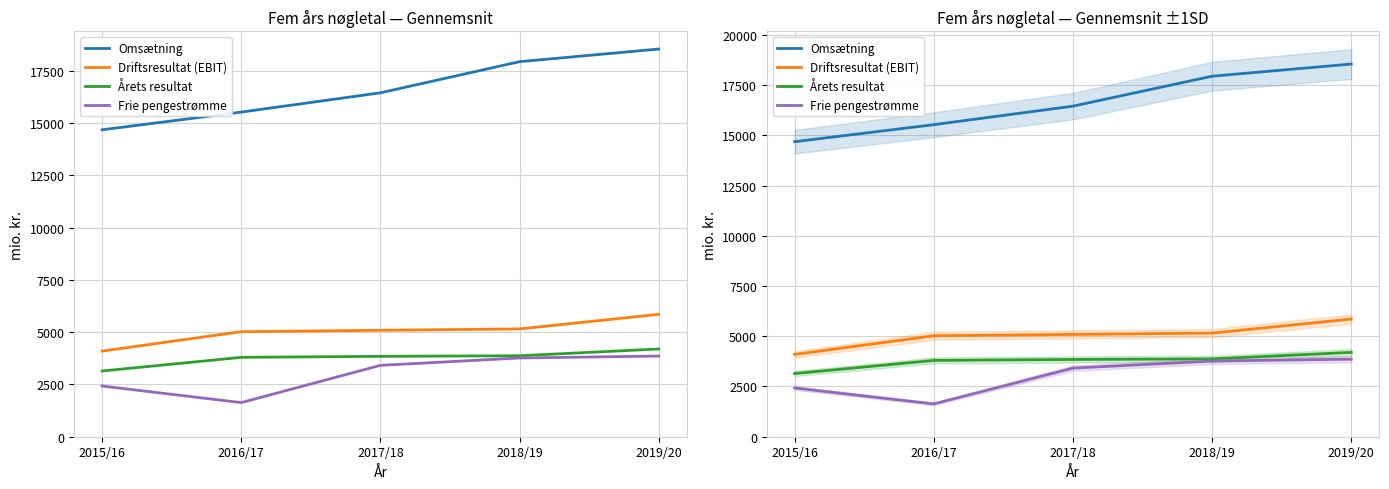

Where is Frie pengestrømme nearest to the value 2745?

2015/16